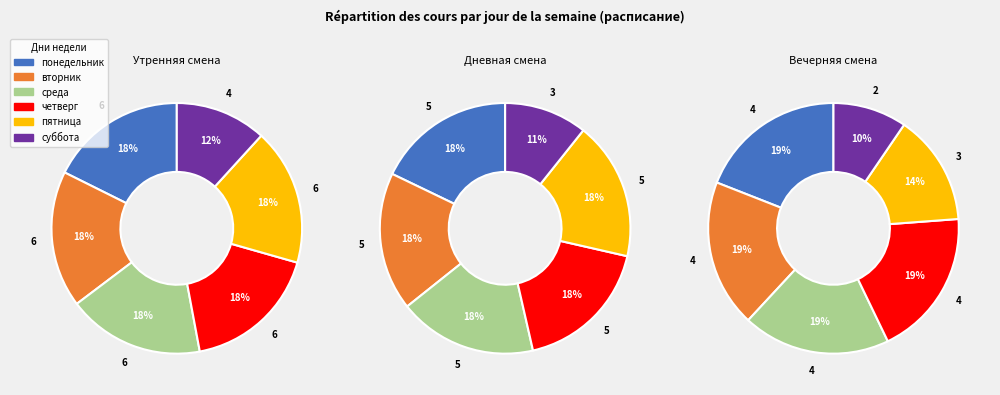

How many slices are in this pie chart?

6